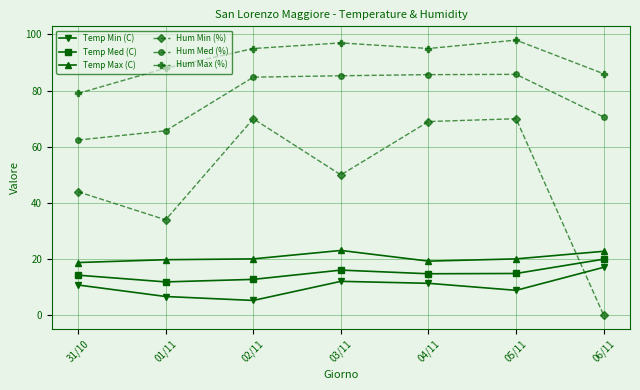

How many data points in Temp Min (C) are above 10?

4